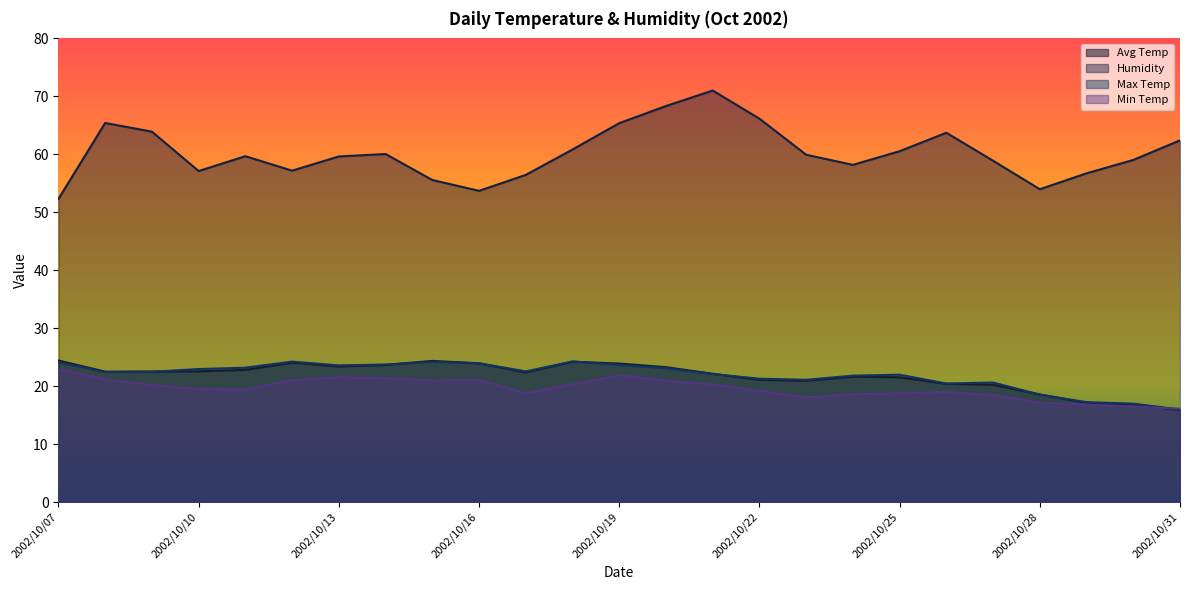

True or false: Max Temp and Humidity cross at least once.

False